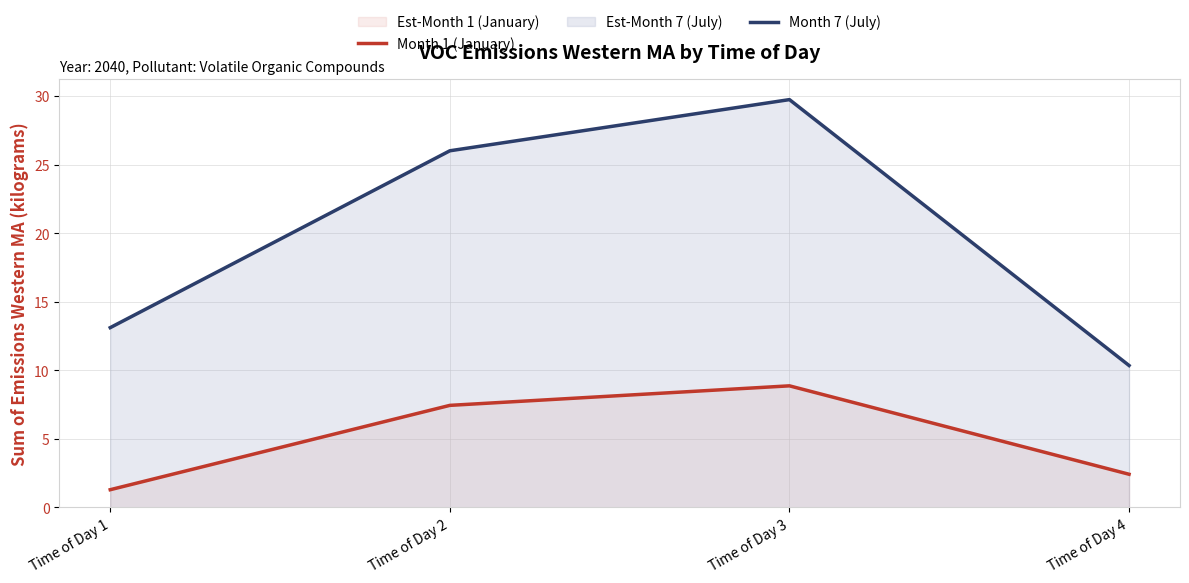

Reading left to right, extract all data points from this chart.

Month 1 (January): 1.3	7.4	8.9	2.4
Month 7 (July): 13.1	26.0	29.7	10.4